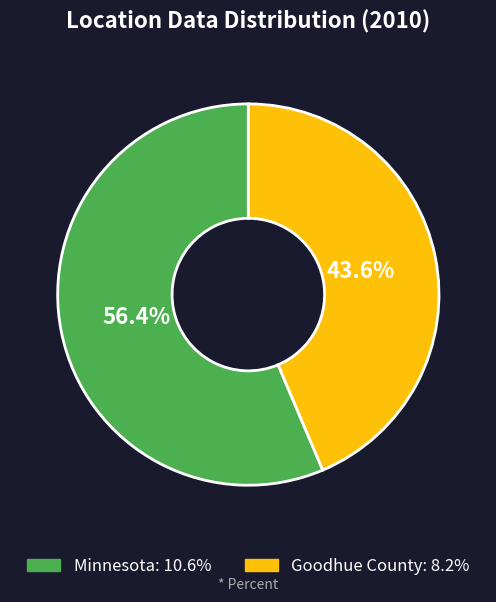

To the nearest percent, what percentage of the pie is Minnesota?

56%